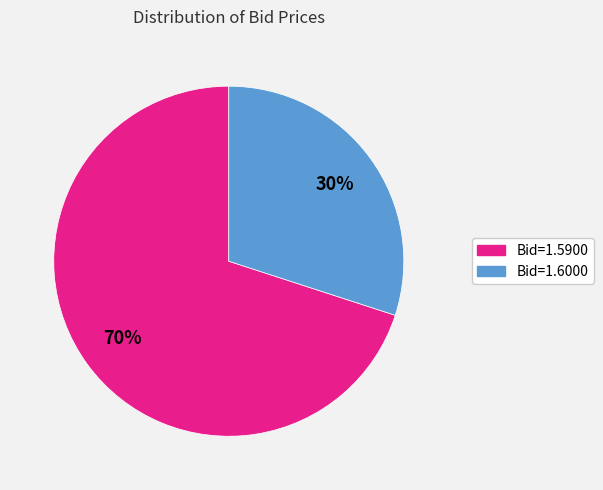

To the nearest percent, what is the difference between the largest and smallest slice percentages?

40%